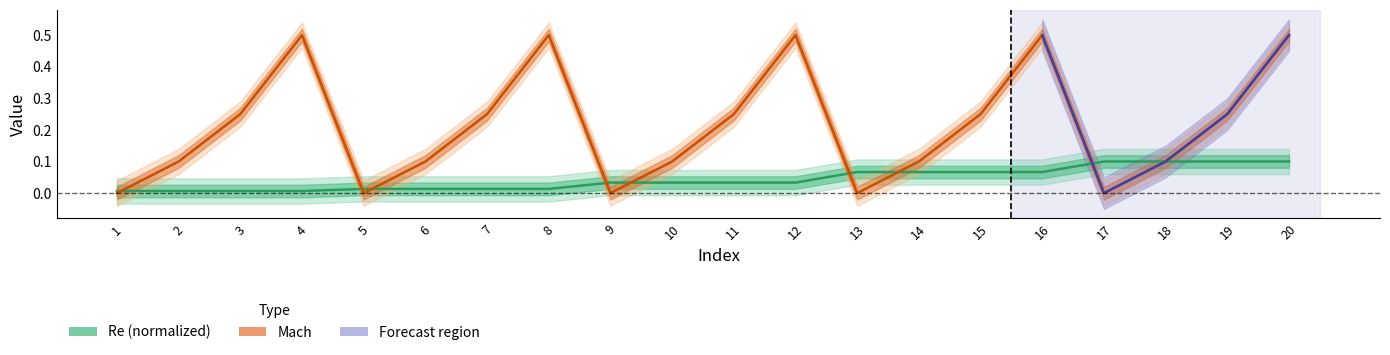

What are all the series names shown in the legend?

Re (normalized), Mach